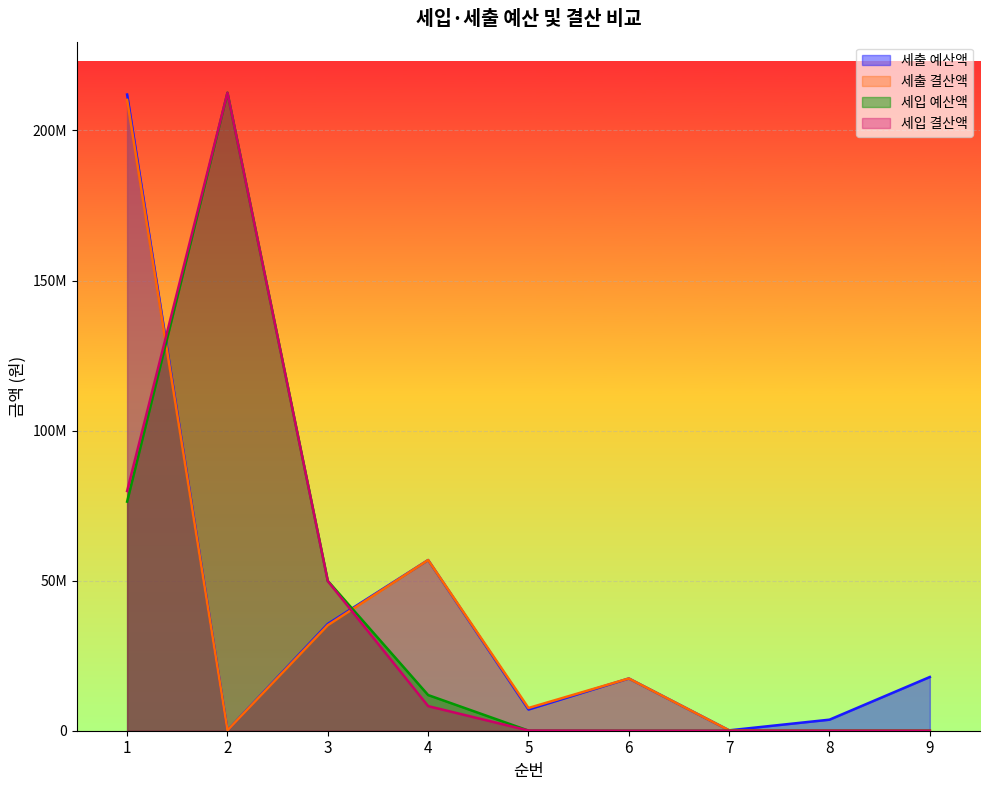

Rank the categories by 세출 예산액 value from lowest to highest.

7, 2, 8, 5, 6, 9, 3, 4, 1